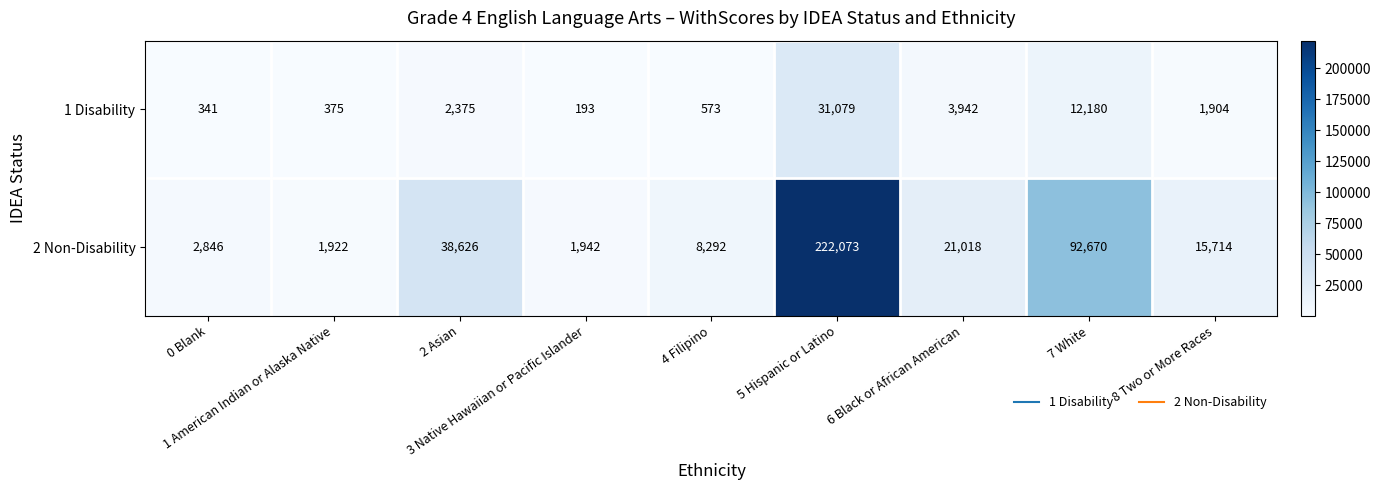

List the series in order of their overall mean, highest first.

2 Non-Disability, 1 Disability